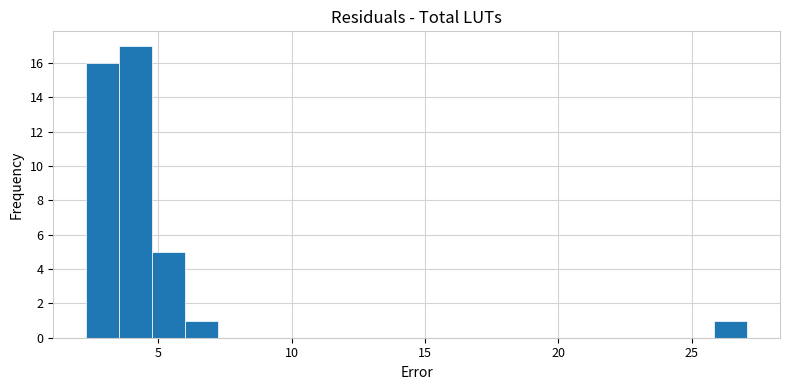

Around what value on the x-axis is the tallest bar? Give the approximate position of its centre, as read against the axis.

4.0